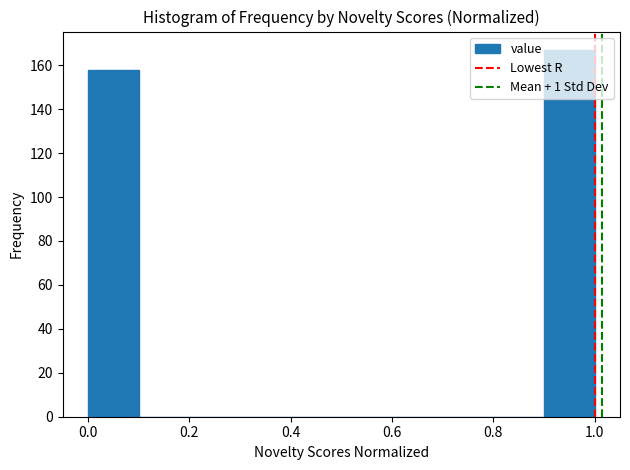

Over which range of the x-axis is the bar tallest?

0.9 to 1.0